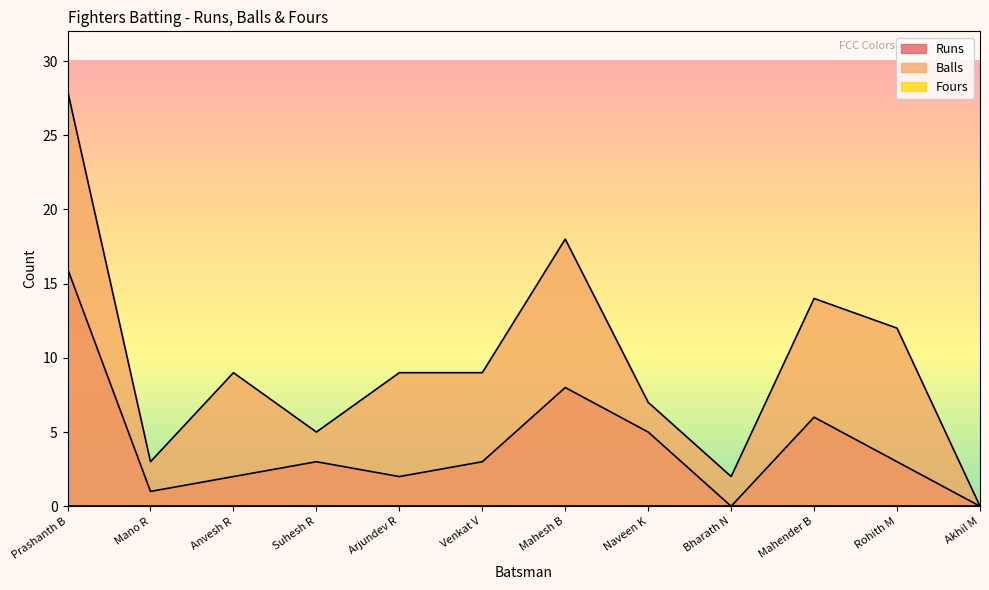

What position from the left is Mahesh B?

7